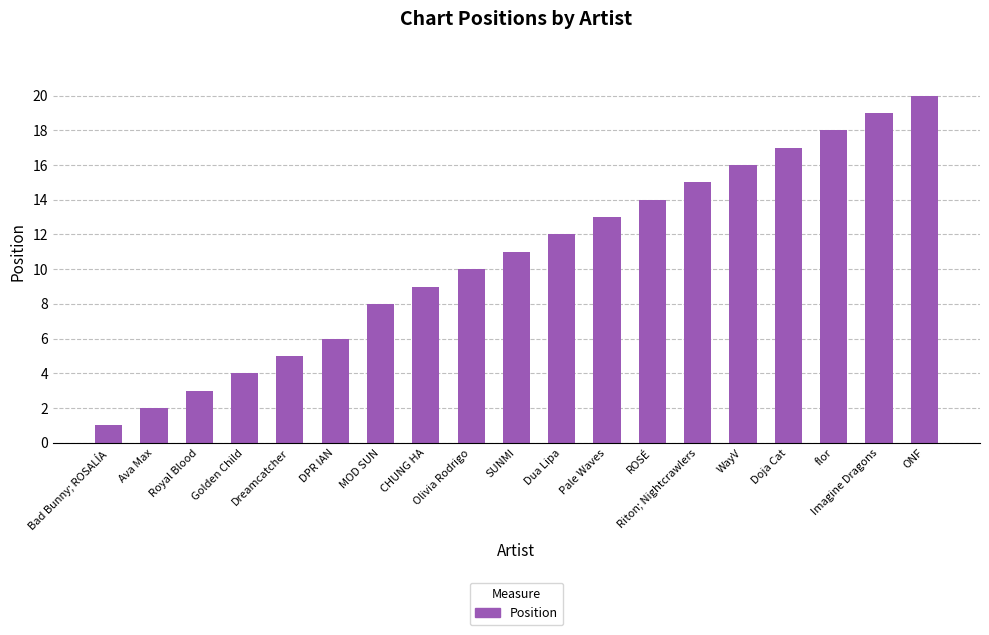

What is the label of the 18th bar from the left?

Imagine Dragons